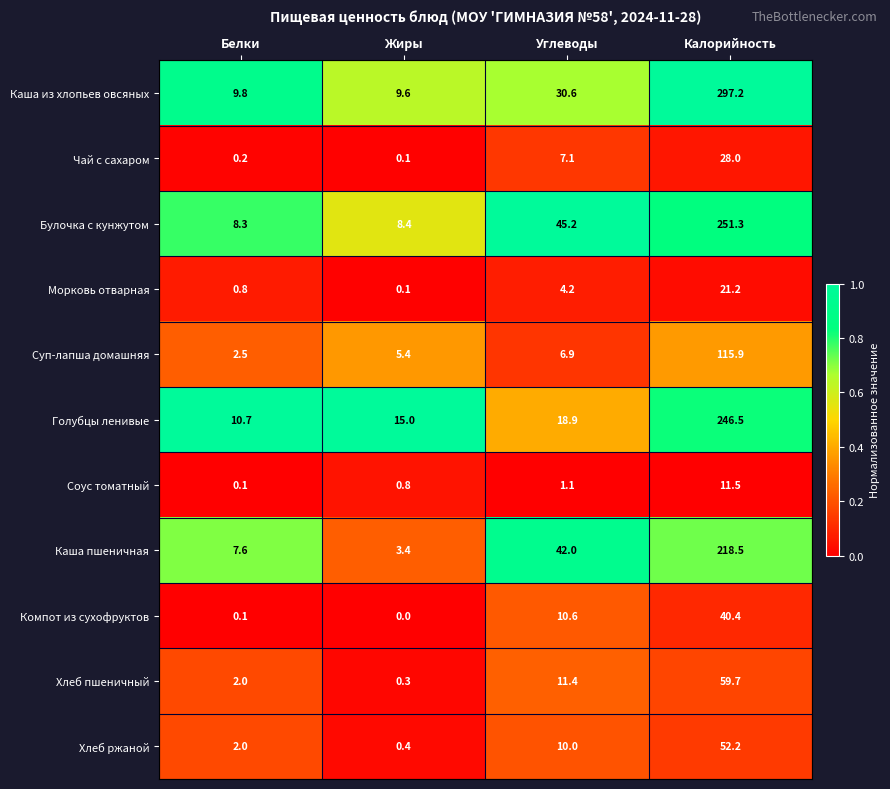

What value does the Компот из сухофруктов series have at Углеводы?

10.6